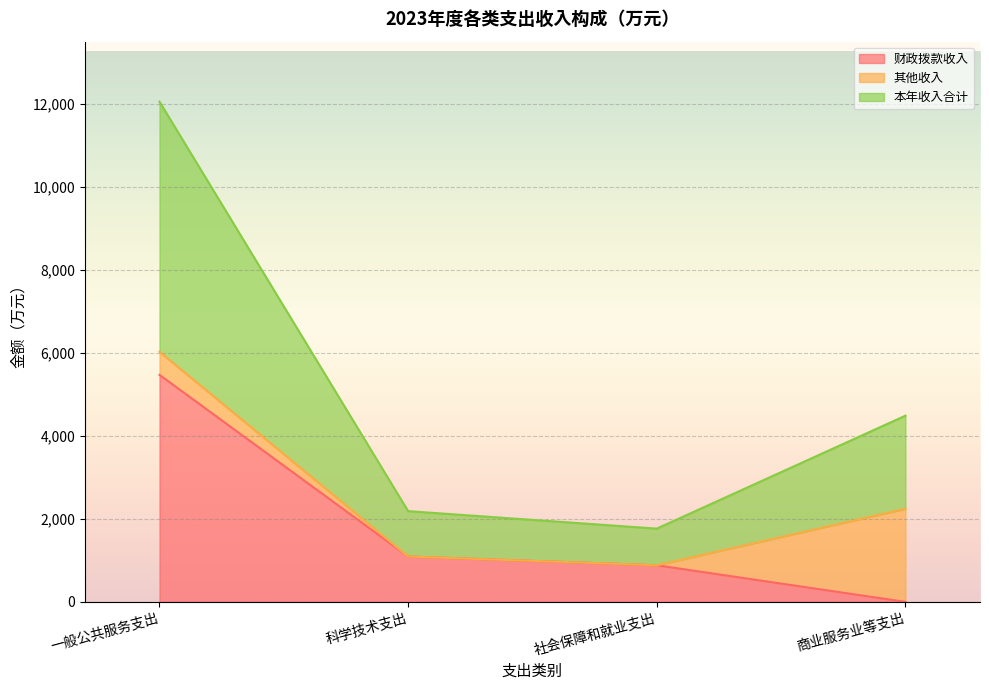

What is the label of the 4th point from the right?

一般公共服务支出